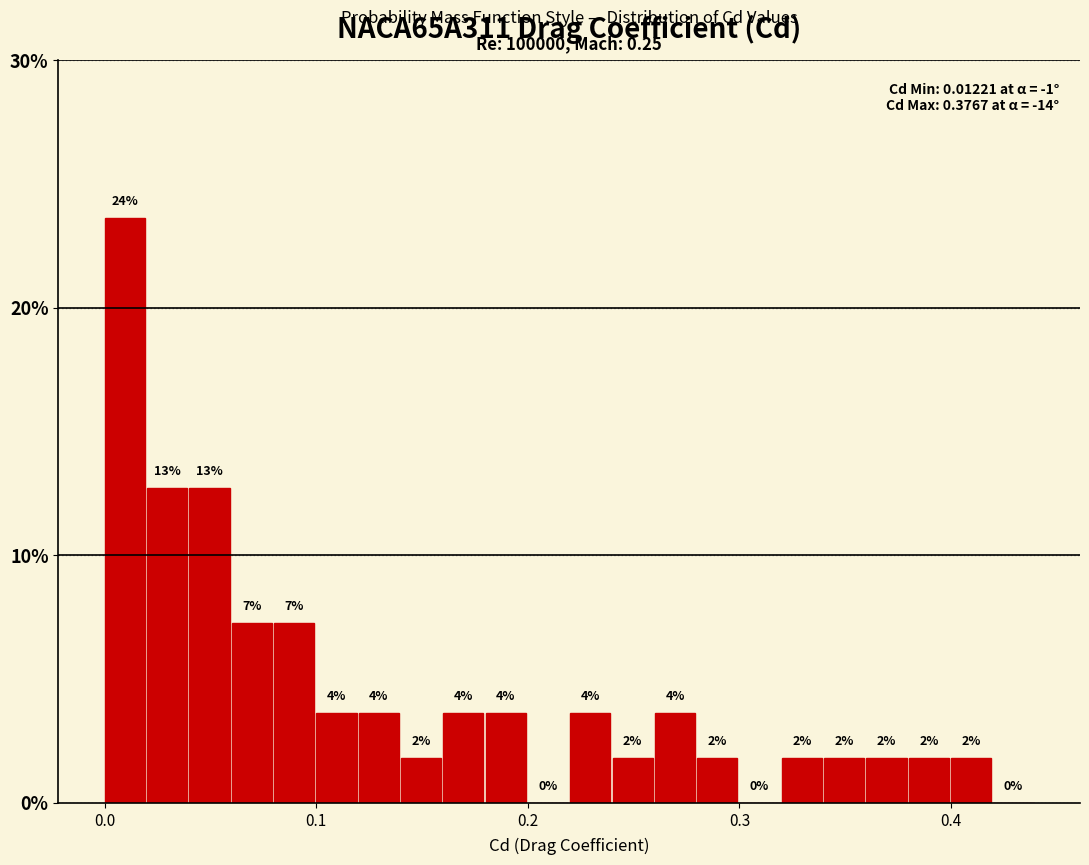

Read against the x-axis, roughly where is the centre of the tallest bar?

0.01